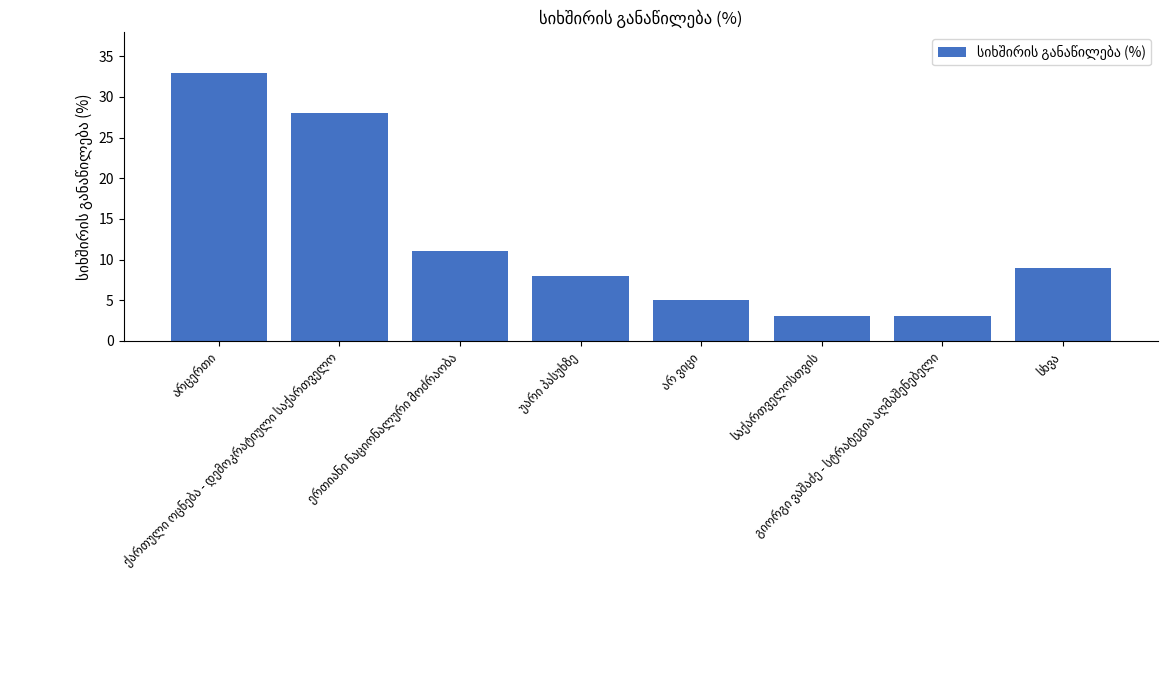

What is the difference between the maximum and minimum values?

30